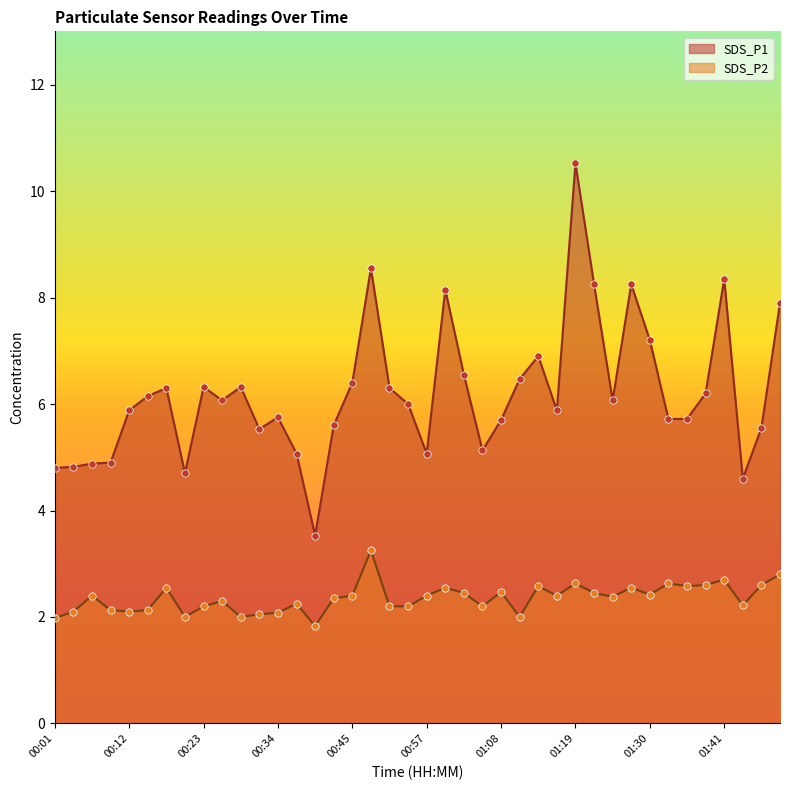

What is the total value across all series at 00:40?

5.4